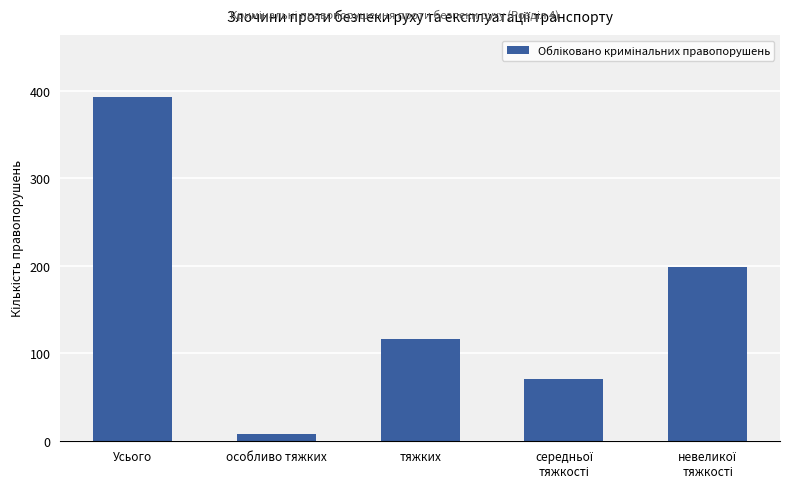

What is the sum of all values?

786